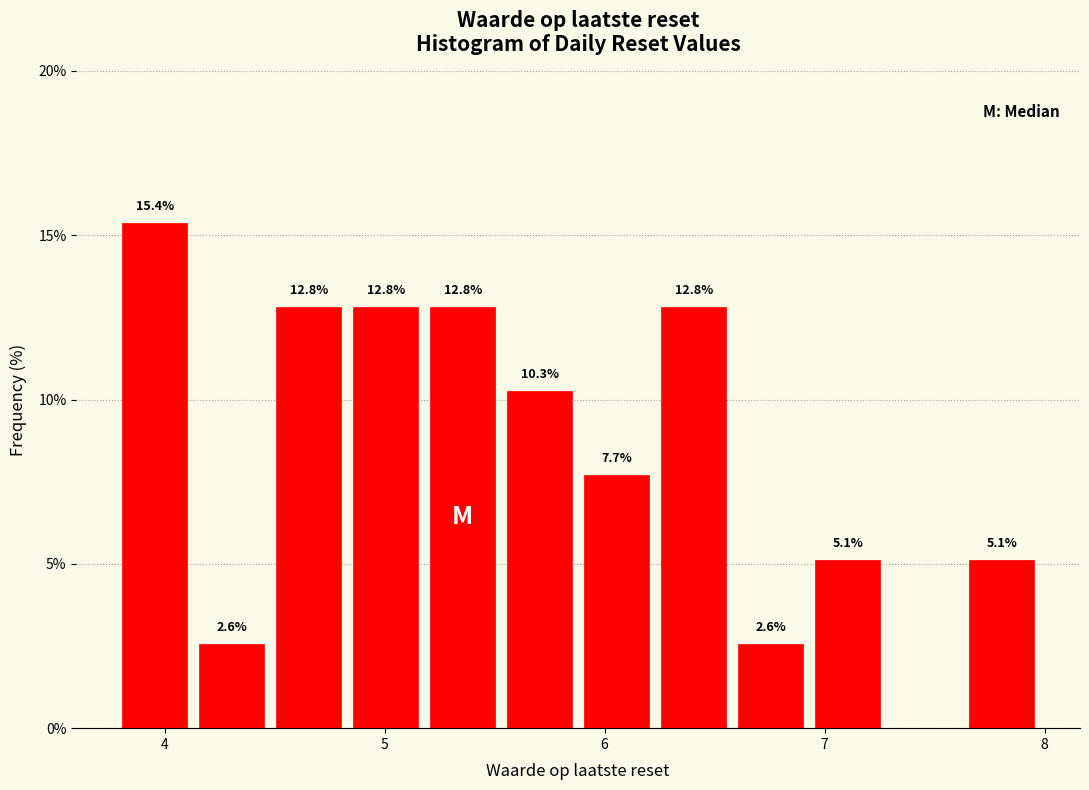

Read against the x-axis, roughly where is the centre of the tallest bar?

4.0